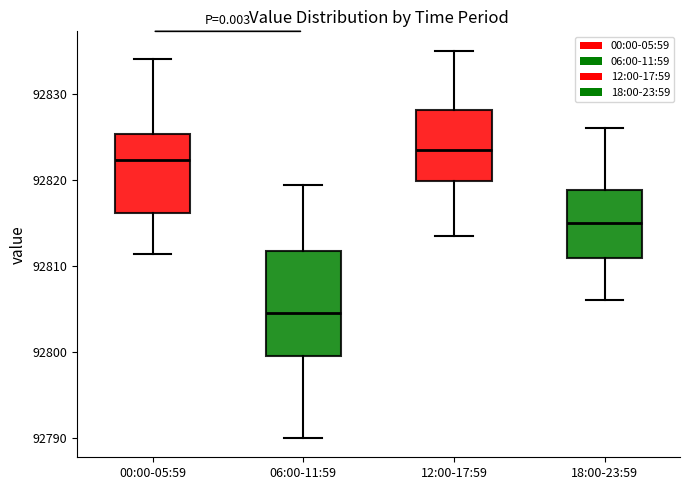

Which box's median line is the lowest?

06:00-11:59